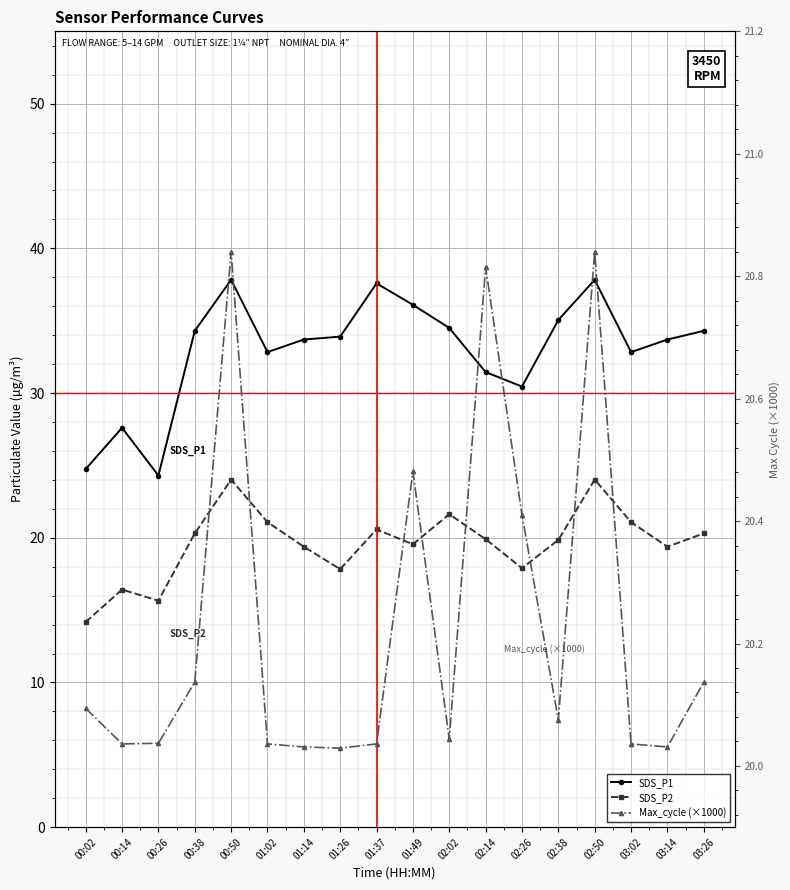

What is the sum of all SDS_P1 values?

593.0